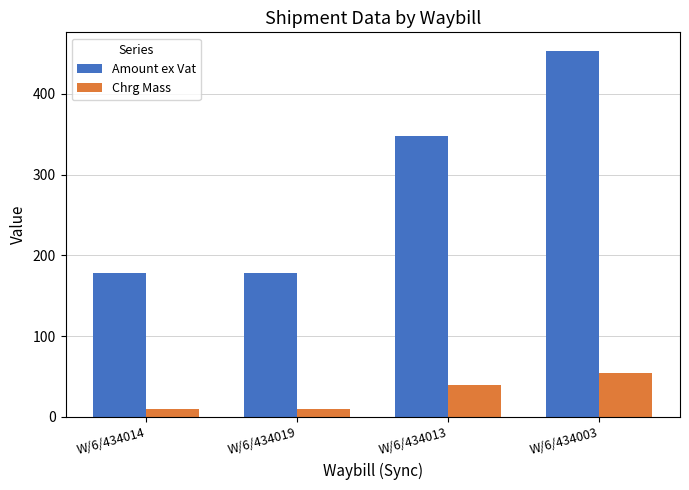

Reading left to right, what are all the values shown in this chart?

Amount ex Vat: W/6/434014=178.7	W/6/434019=178.7	W/6/434013=347.9	W/6/434003=453.7
Chrg Mass: W/6/434014=10.0	W/6/434019=10.0	W/6/434013=39.0	W/6/434003=54.0